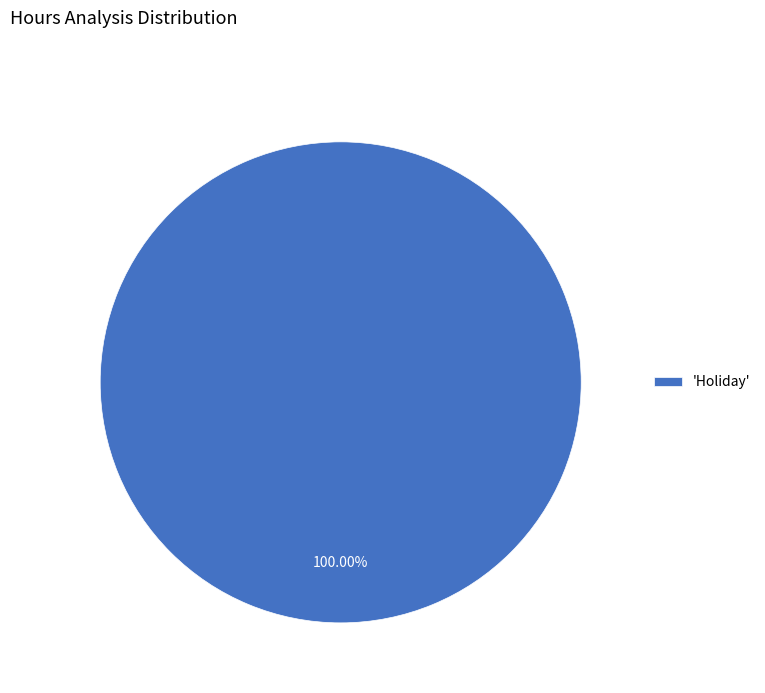

Which category accounts for the majority?

'Holiday'